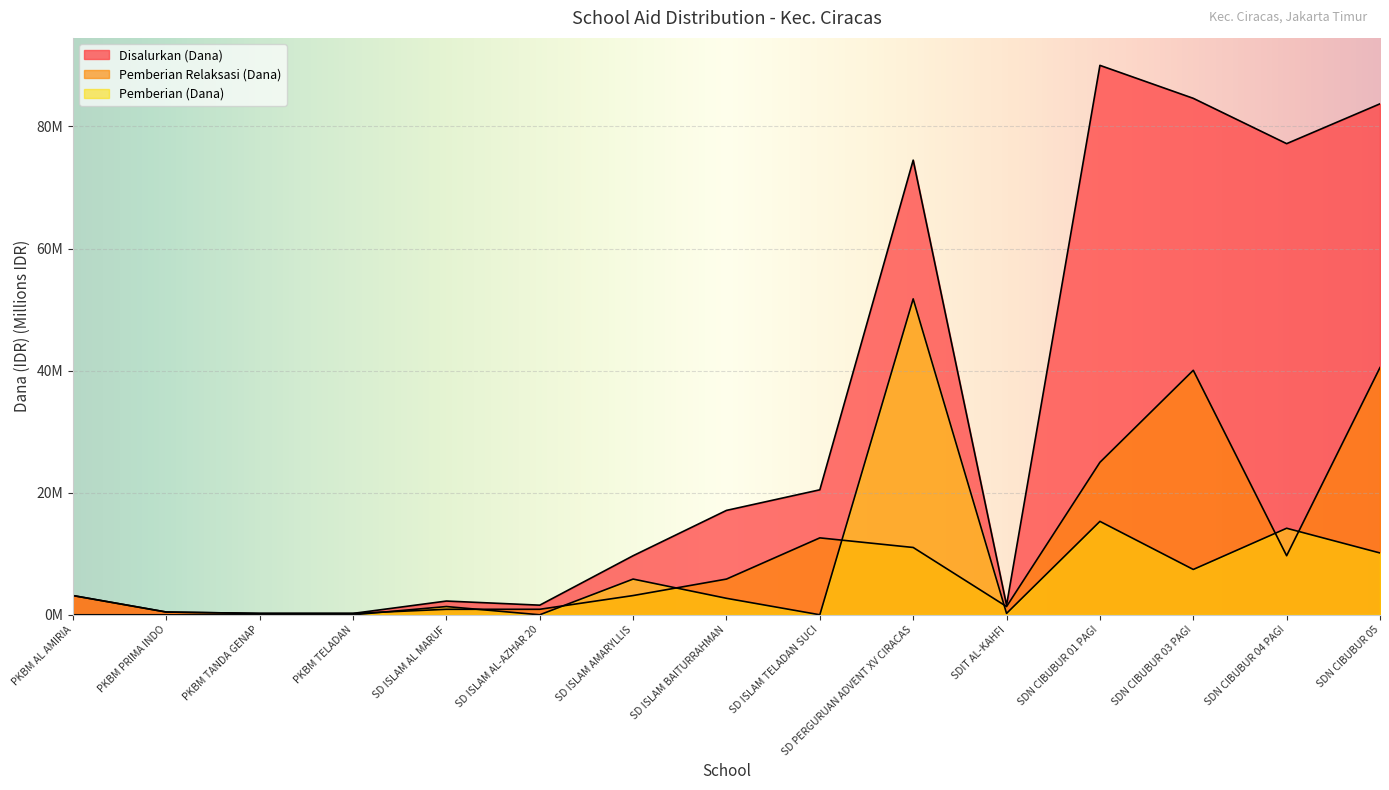

The value of Pemberian (Siswa) at PKBM AL AMIRIA is 33.5. True or false?

False